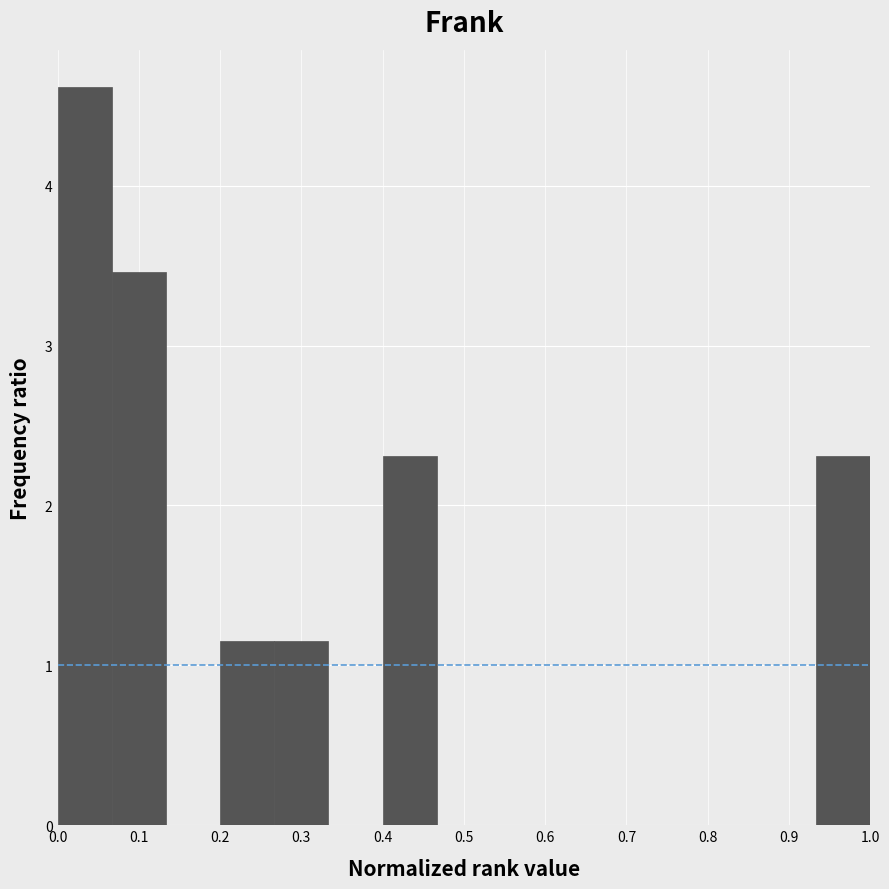

Which range on the x-axis has the tallest bar?

0.00 to 0.07